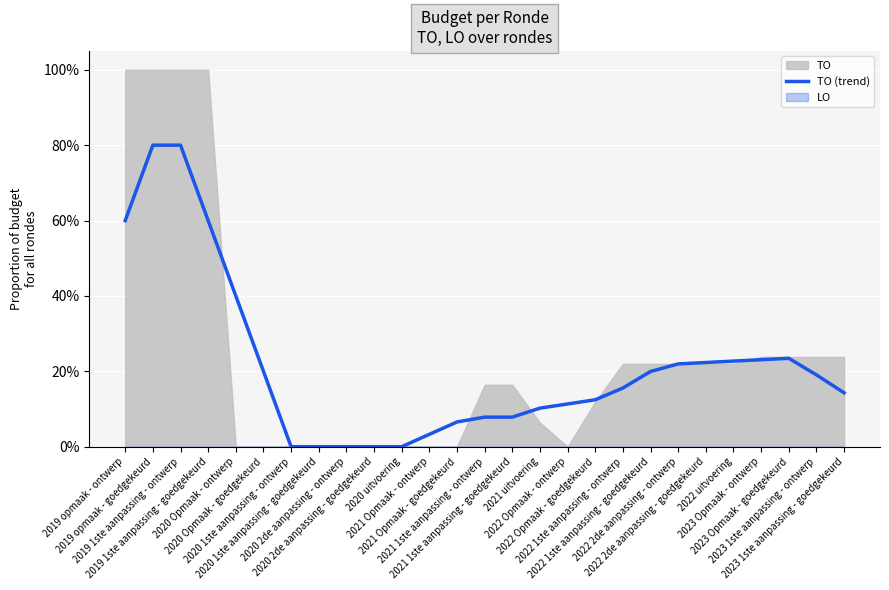

What is the value of the 25th point from the left?

0.2